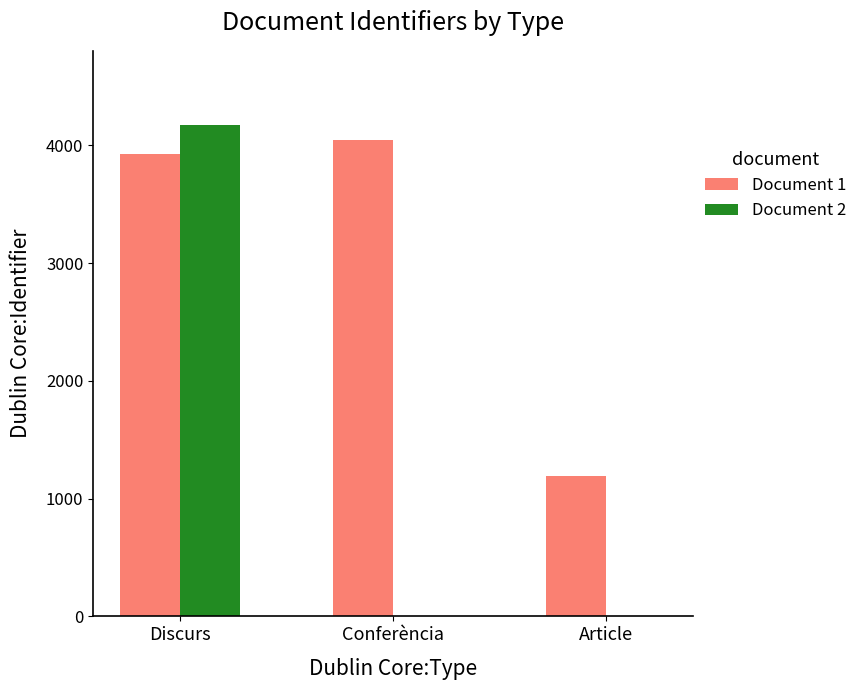

What is the label of the 3rd bar from the right?

Discurs